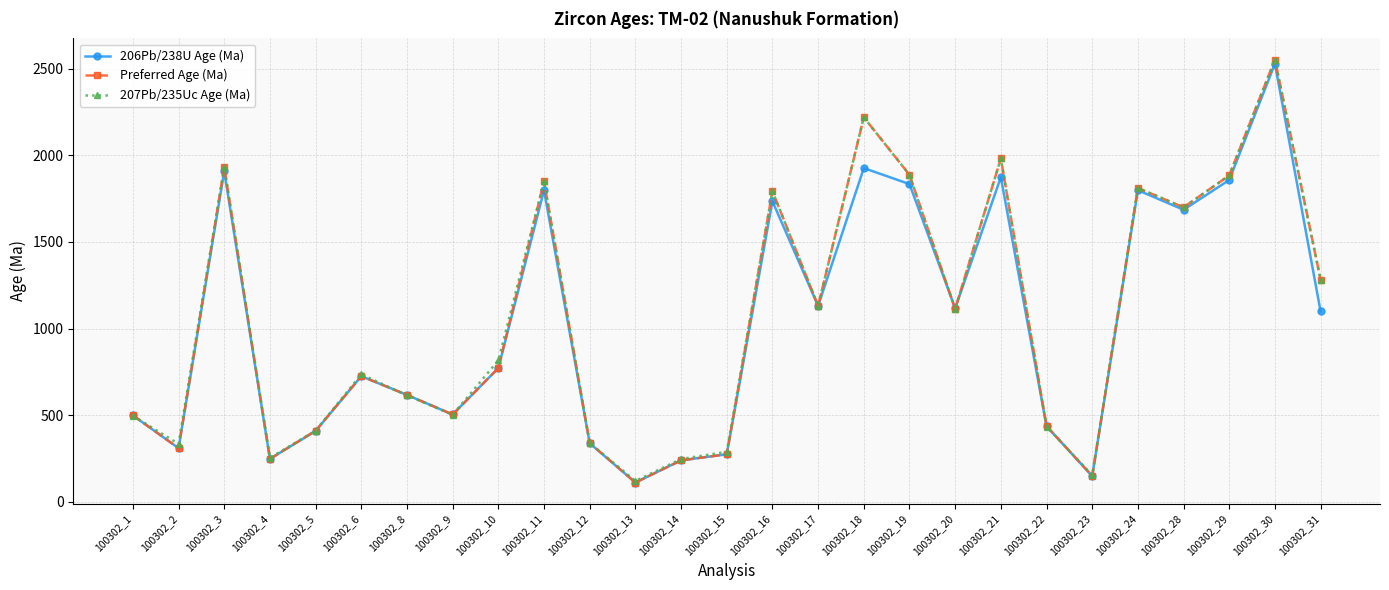

Which series has the widest spread of values?

Preferred Age (Ma)